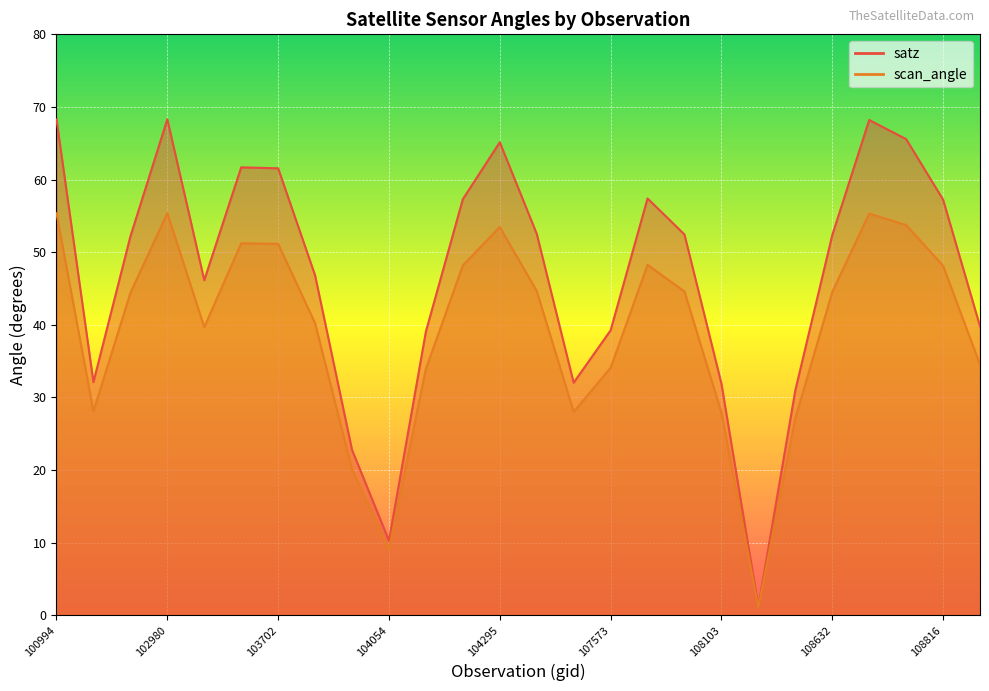

True or false: satz and scan_angle cross at least once.

False